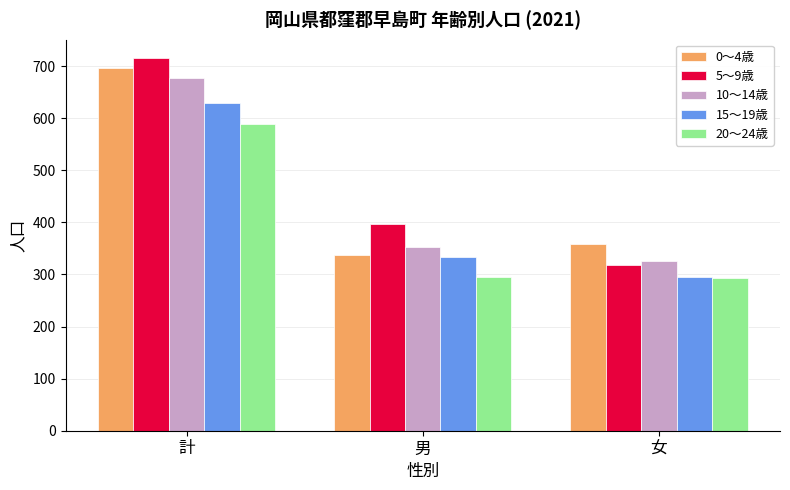

What is the difference between the 20～24歳 values at 計 and 男?

293